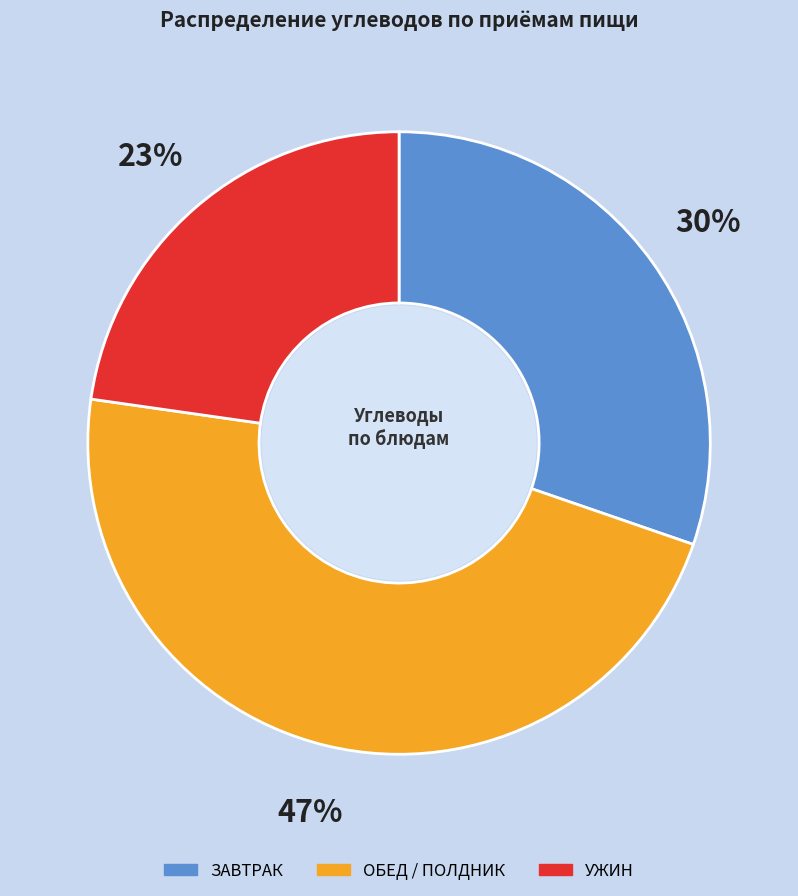

Does any single category account for the majority?

No